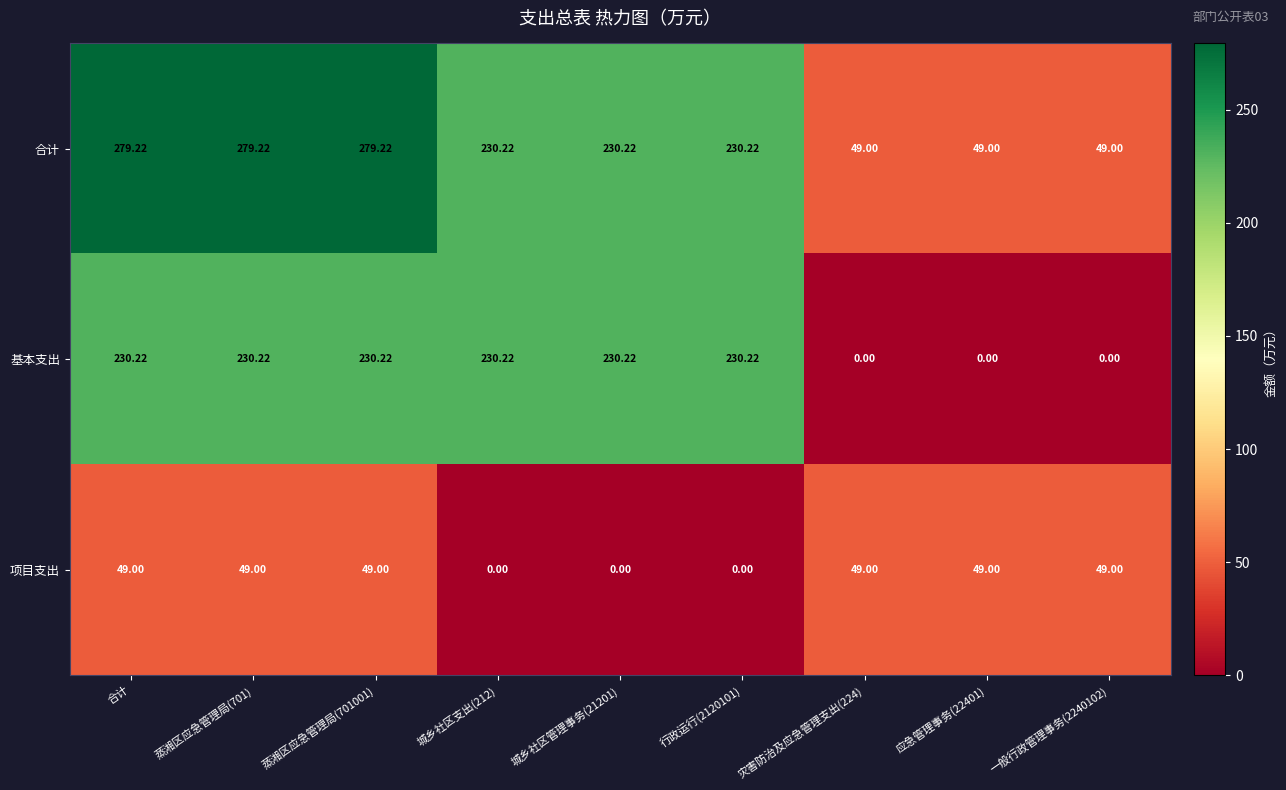

List the series in order of their overall mean, lowest first.

项目支出, 基本支出, 合计